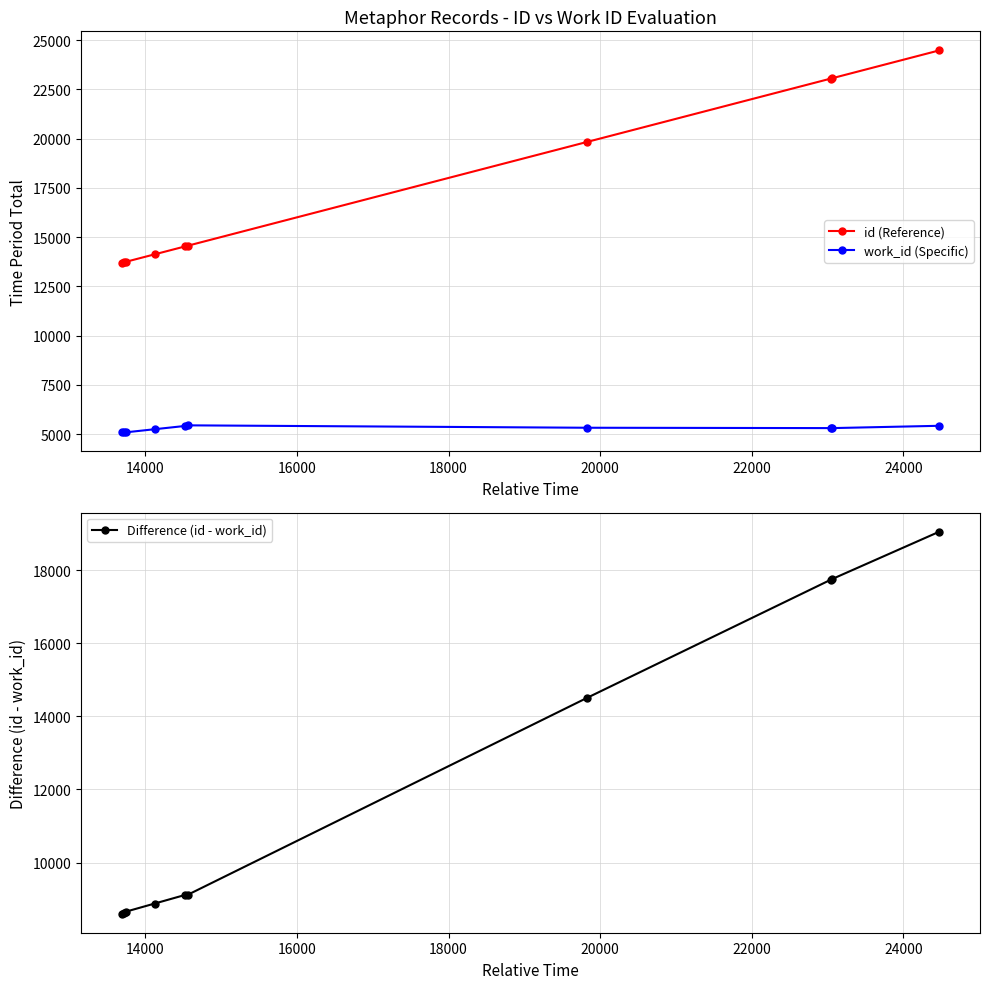

True or false: work_id (Specific) and id (Reference) intersect in this chart.

False